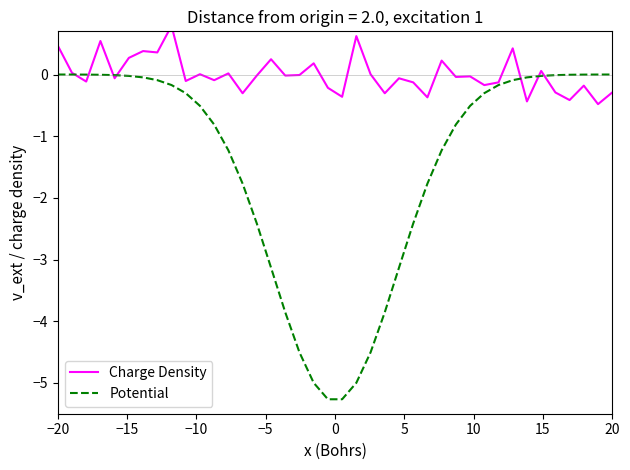

Is it true that Charge Density equals 0.4 at 15?

False